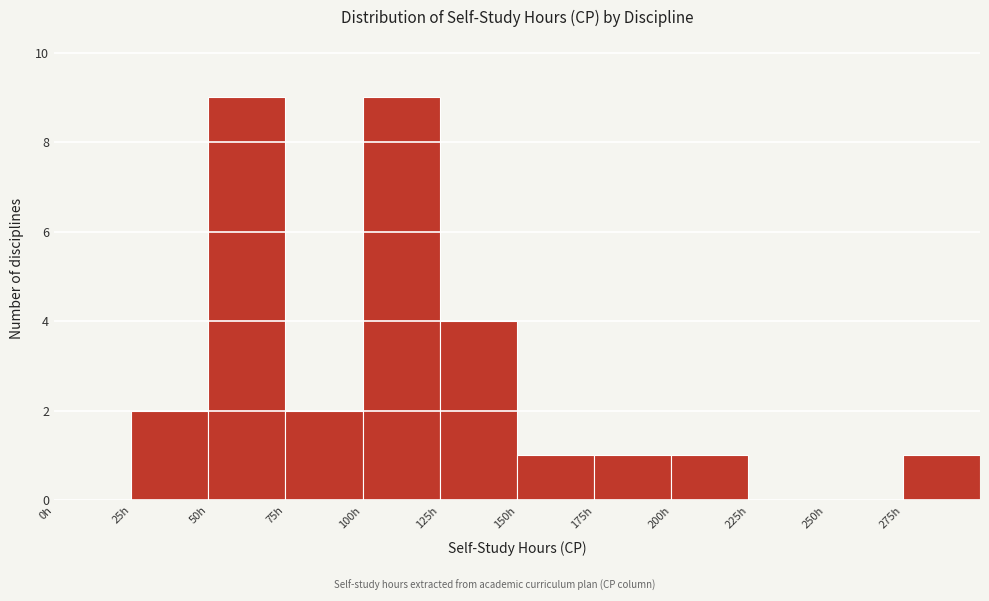

Reading left to right, list every bar in this chart as the range it spans on the x-axis followed by its height. The values are not printed on the chart, so give them approximately, as read against the axis.

0 to 25: 0
25 to 50: 2
50 to 75: 9
75 to 100: 2
100 to 125: 9
125 to 150: 4
150 to 175: 1
175 to 200: 1
200 to 225: 1
225 to 250: 0
250 to 275: 0
275 to 300: 1